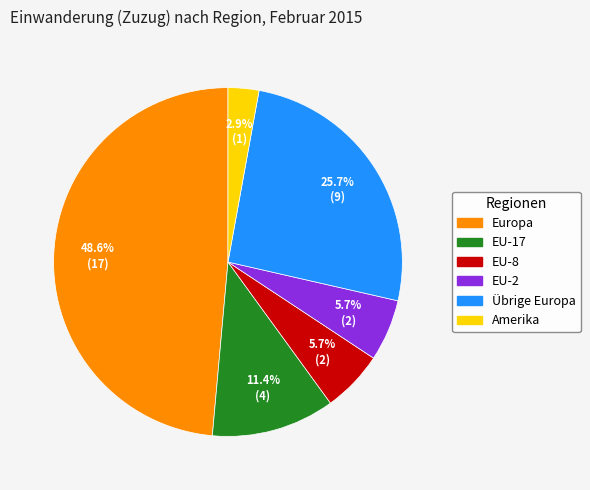

True or false: Übrige Europa accounts for 38% of the total.

False